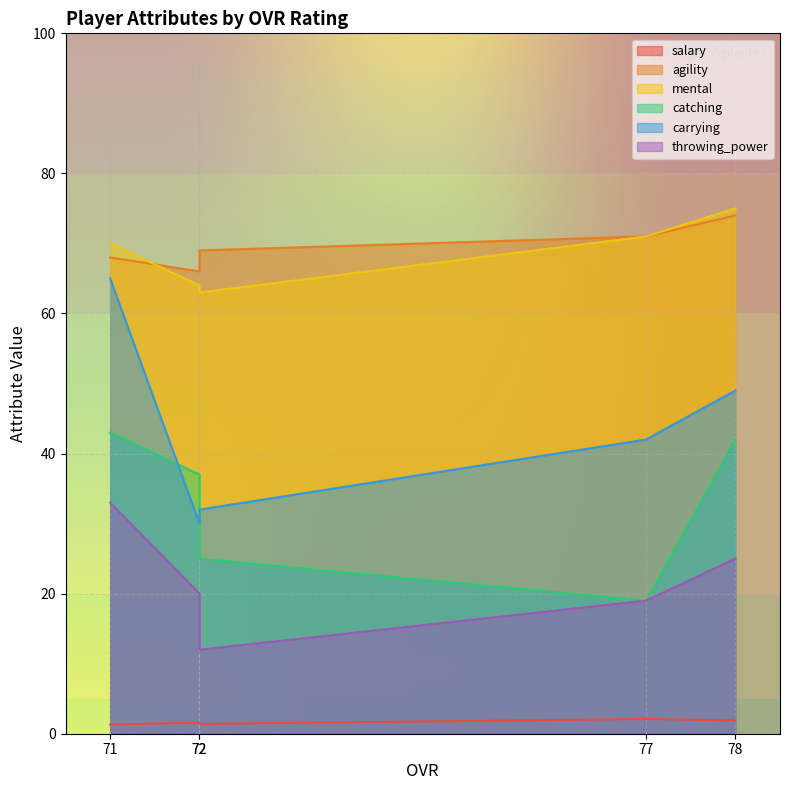

True or false: mental has more than 2 points higher than both neighbors.

False